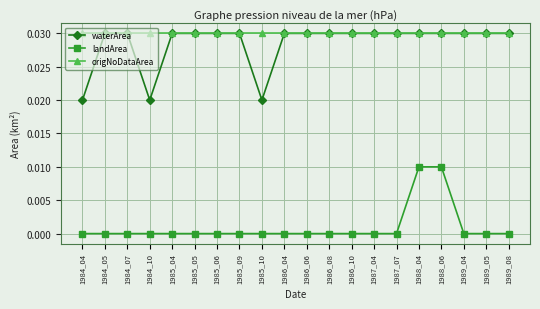

Which series has the largest total across all categories?

origNoDataArea